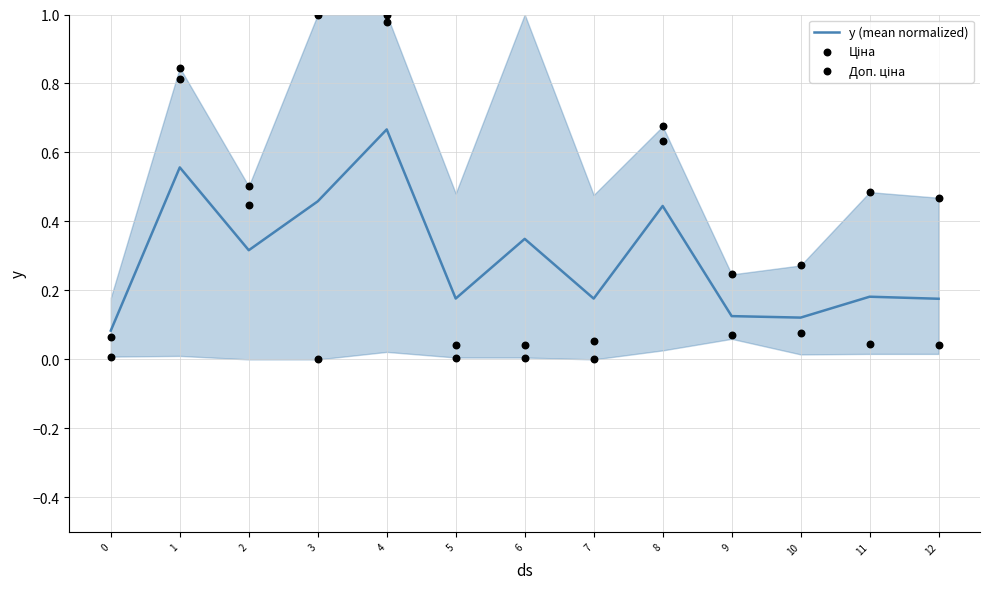

Which series has the largest Y range (max minus min)?

Ціна